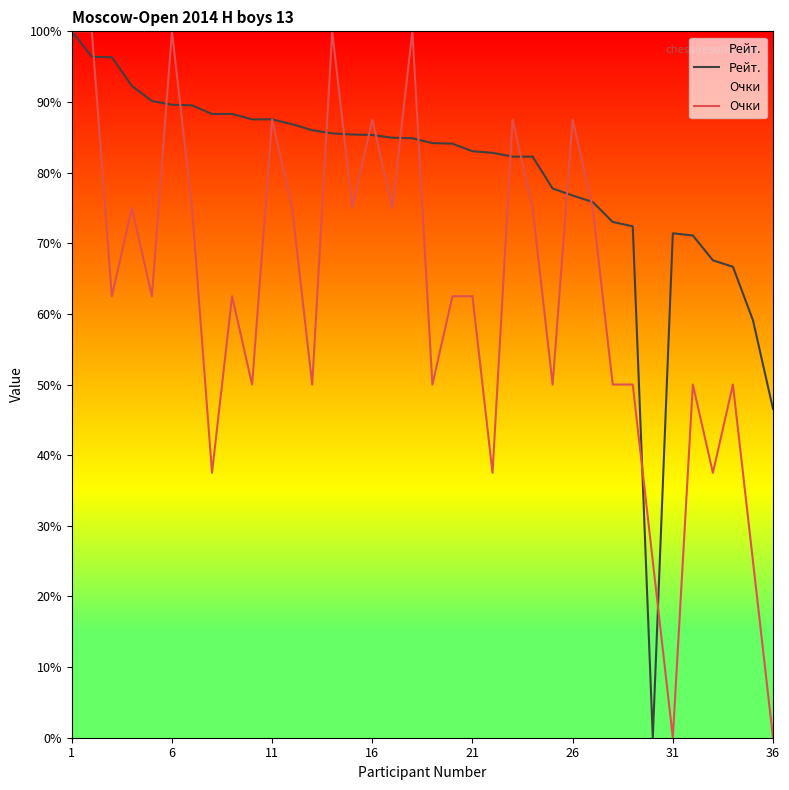

Which category has the highest value in the Рейт. series?

1